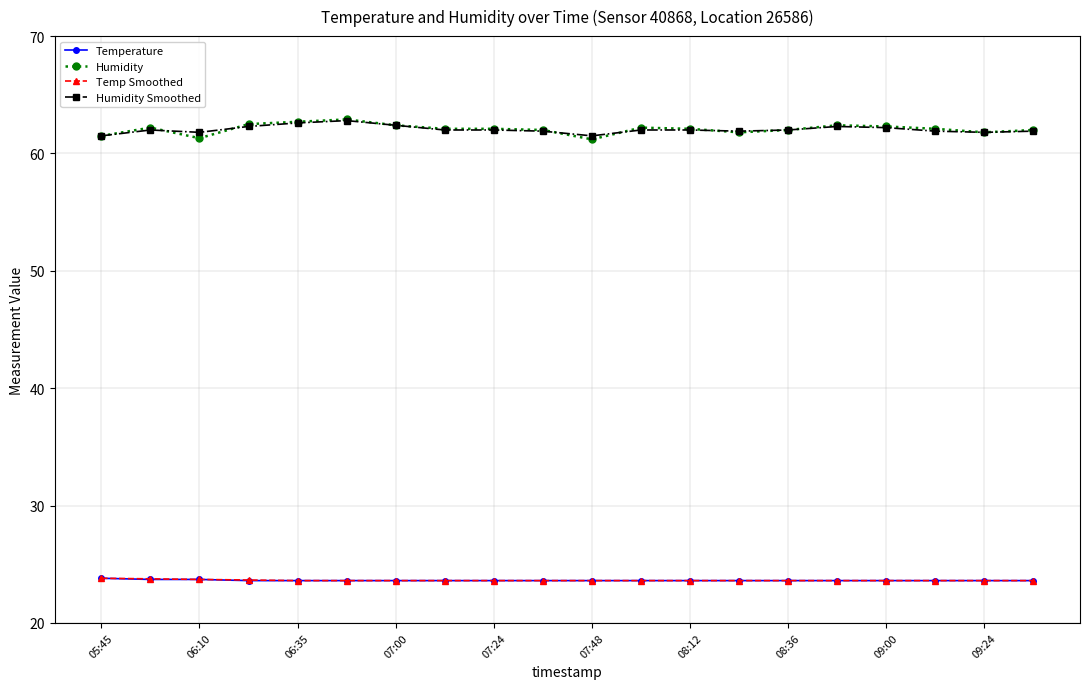

What is the maximum value for Temperature?

23.8